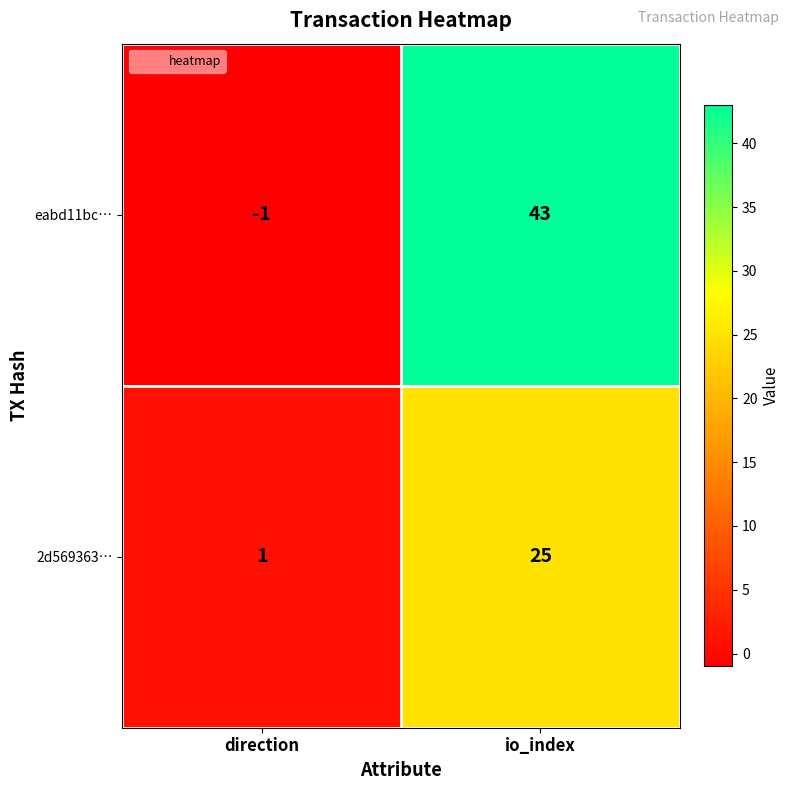

What is the difference between the highest and lowest values at io_index?

18